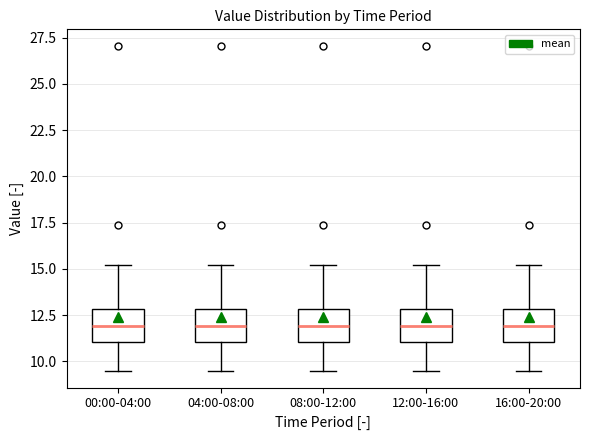

Where does the lower whisker of the box for 00:00-04:00 end on the y-axis? The values are not printed on the chart, so give them approximately, as read against the axis.

9.5